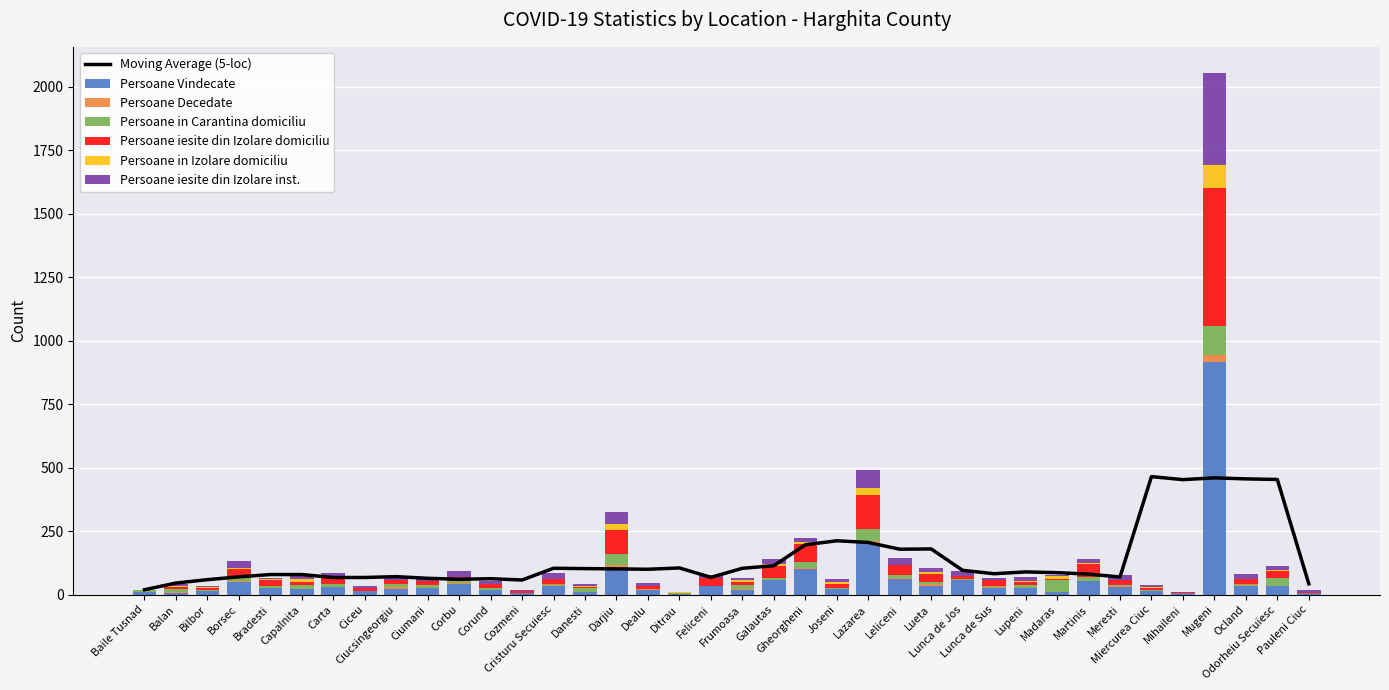

Which series has the widest spread of values?

Persoane Vindecate